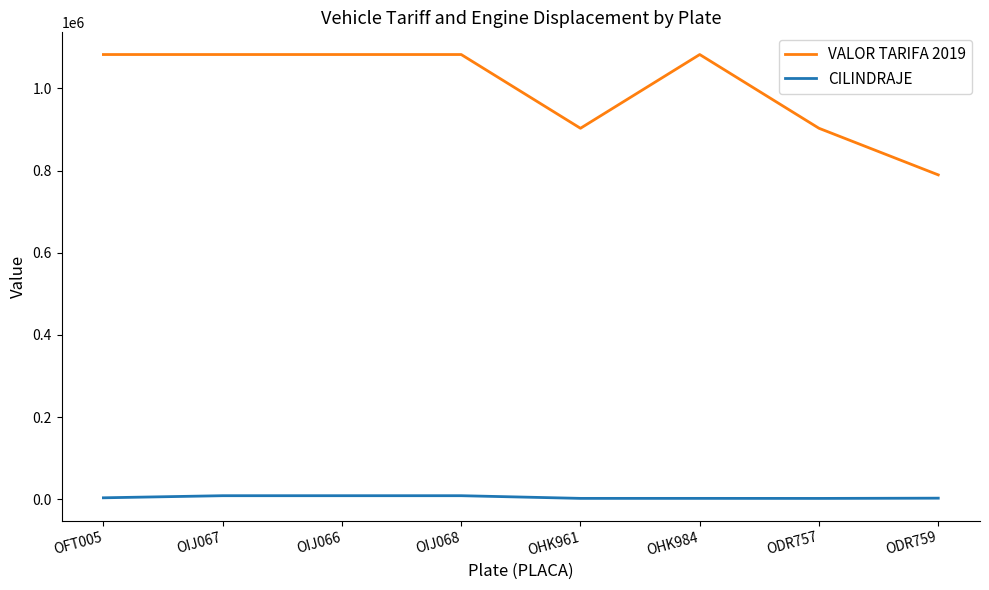

What is the highest value of the CILINDRAJE series?

9000